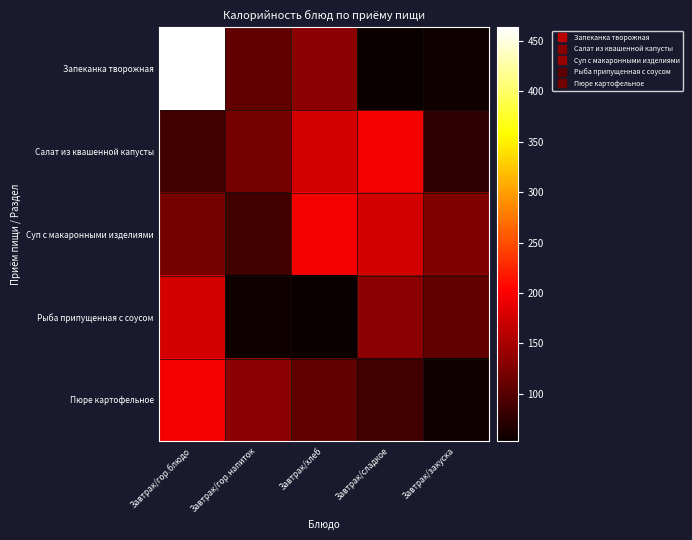

What is the difference between the highest and lowest values at Завтрак/гор.напиток?

75.4